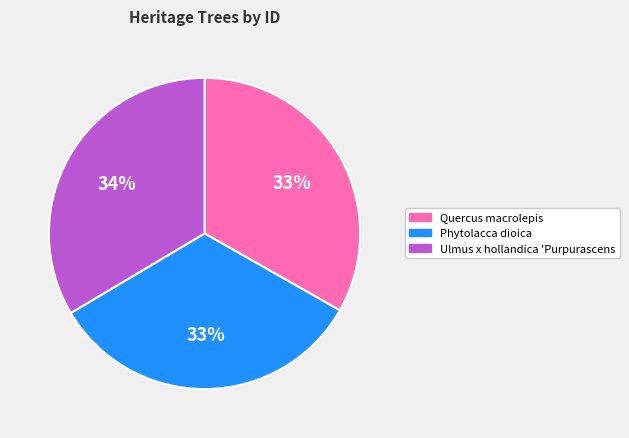

What is the ratio of the value at Ulmus x hollandica 'Purpurascens to the value at Phytolacca dioica?

1.0